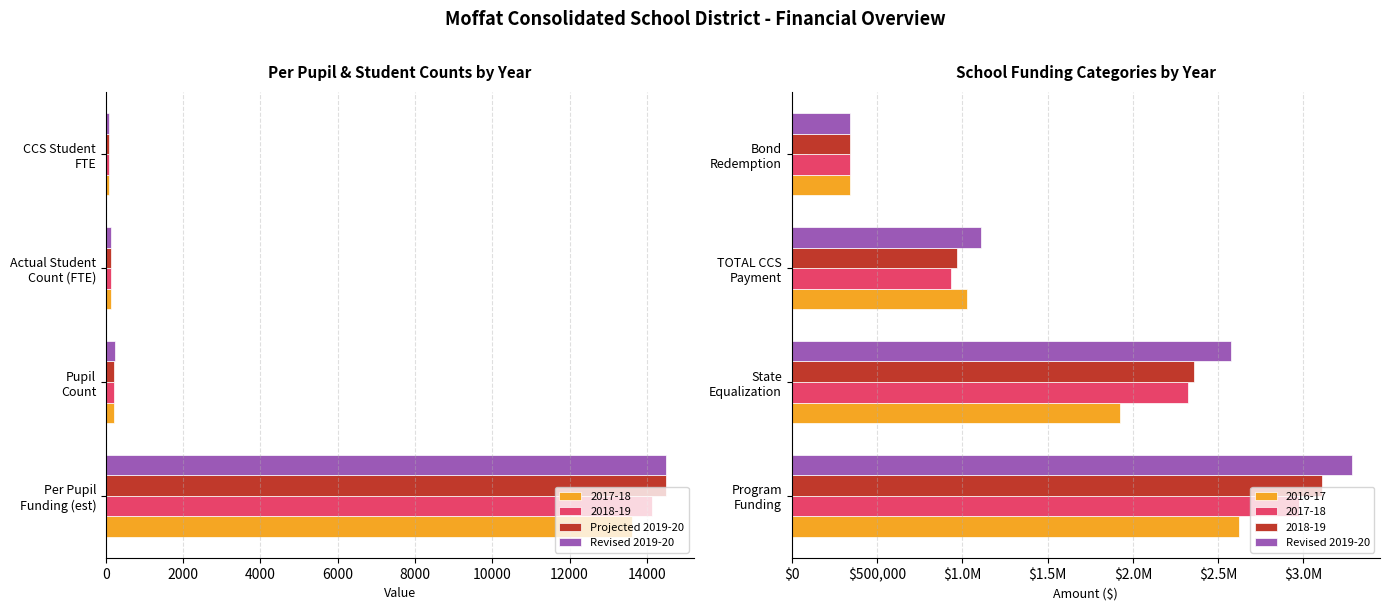

Which series has the largest total across all categories?

Revised 2019-20